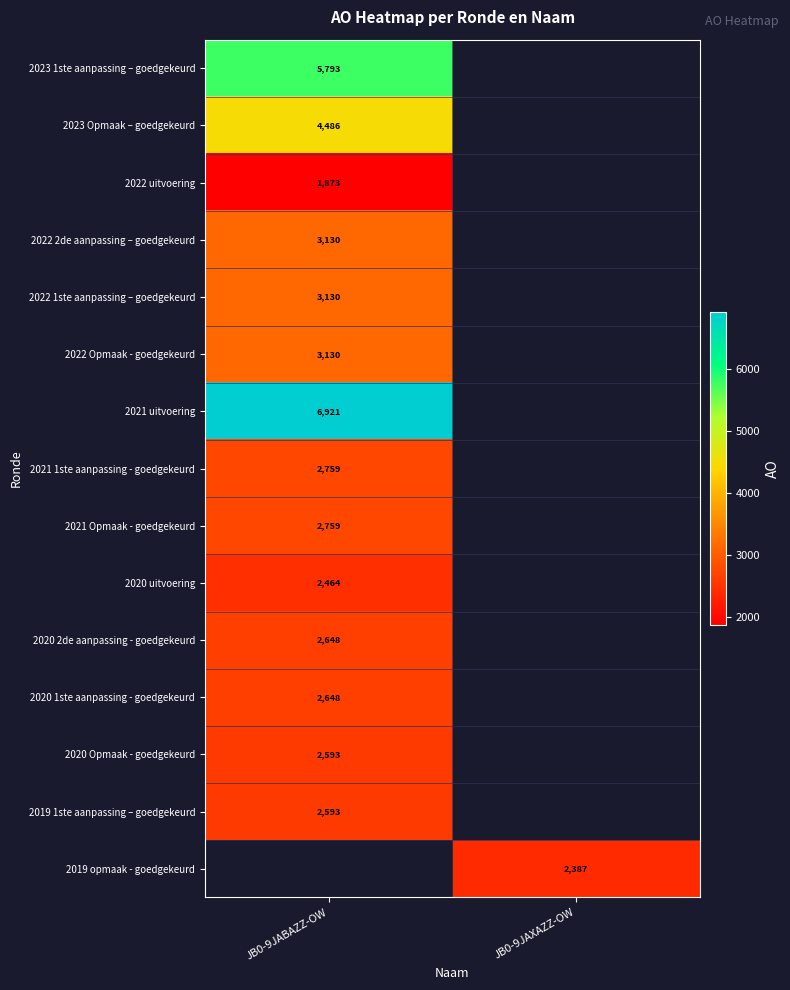

Is the value of 2019 opmaak - goedgekeurd at JB0-9JAXAZZ-OW greater than the value of 2021 Opmaak - goedgekeurd at JB0-9JABAZZ-OW?

No